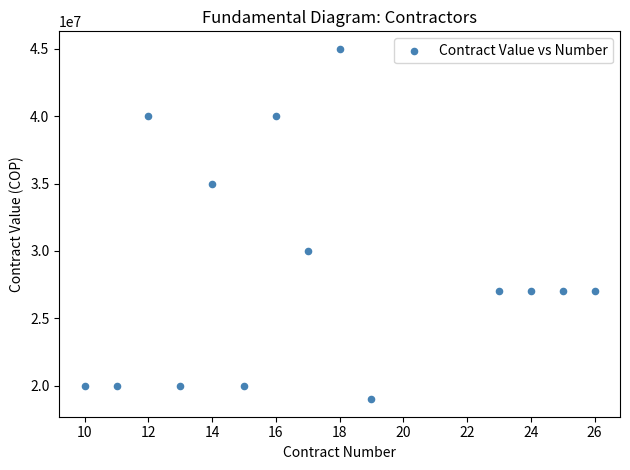

What Y value in the scatter plot is closest to 32000000?

30000000